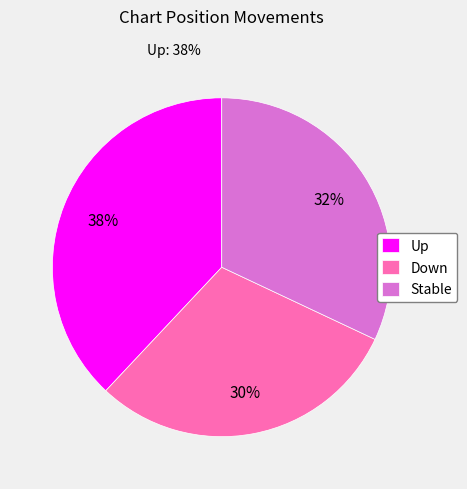

To the nearest percent, what percentage of the pie is Down?

30%